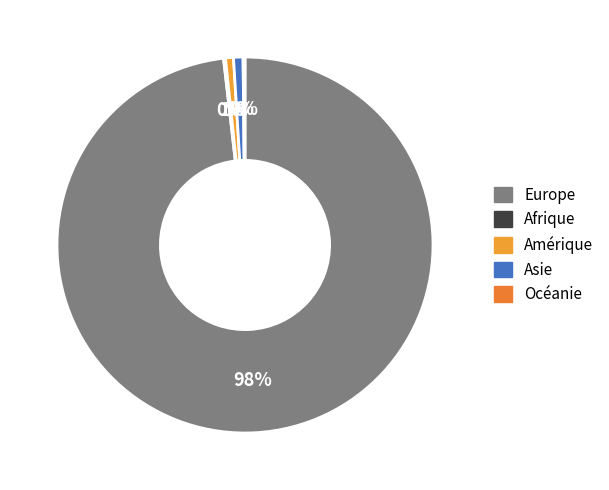

Is Europe the majority of the pie?

Yes